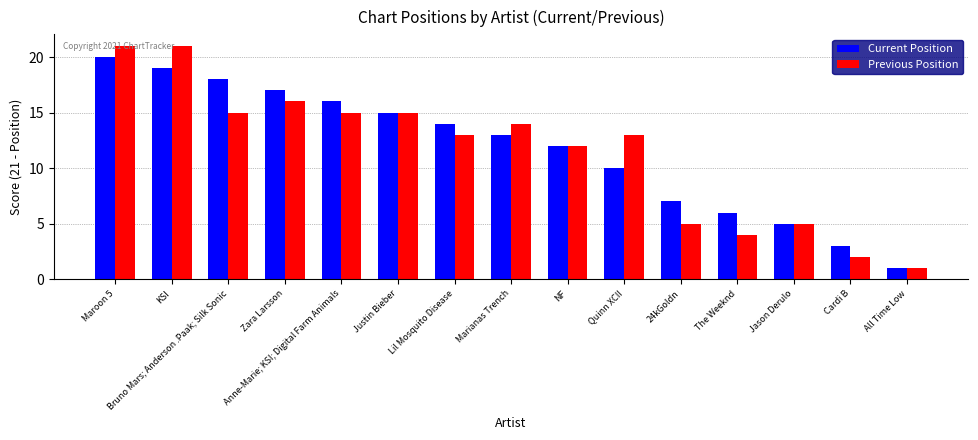

The value of Previous Position at The Weeknd is 4. True or false?

True